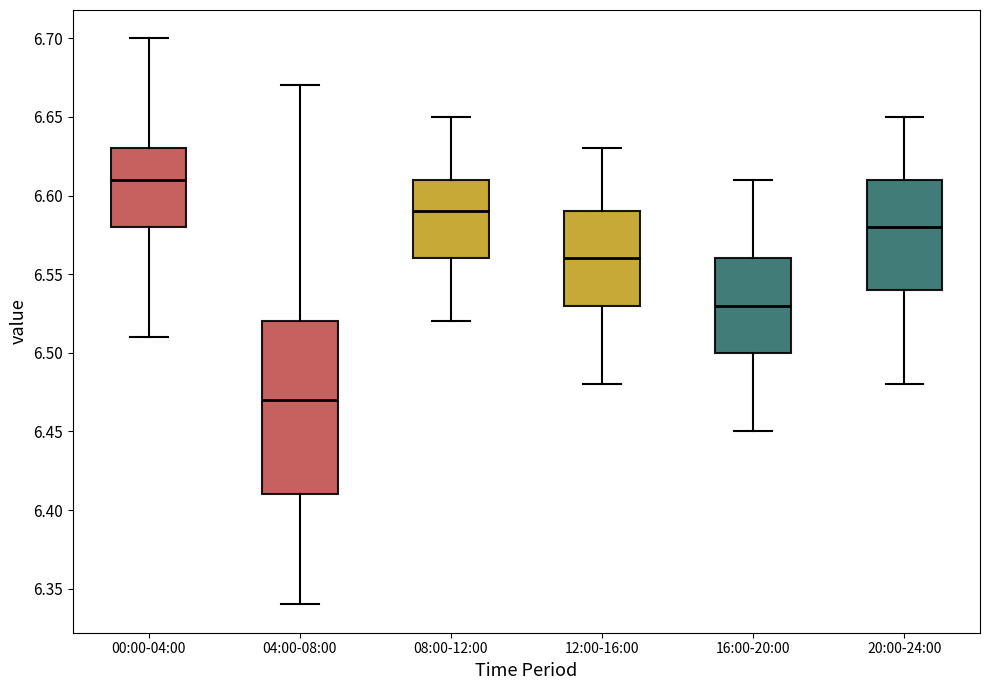

Which box is the tallest, from its lower edge to its upper edge?

04:00-08:00